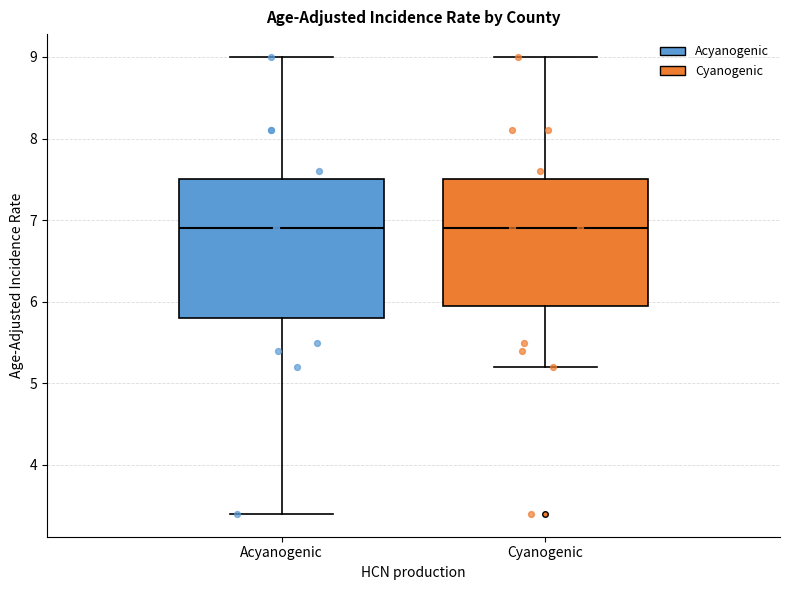

Reading left to right, read every box against the y-axis: the position of its median line, the range the box covers, and the ends of its whiskers. The values are not printed on the chart, so give them approximately, as read against the axis.

Acyanogenic: median 6.9, box 5.8 to 7.5, whiskers 3.4 to 9.0
Cyanogenic: median 6.9, box 6.0 to 7.5, whiskers 5.2 to 9.0